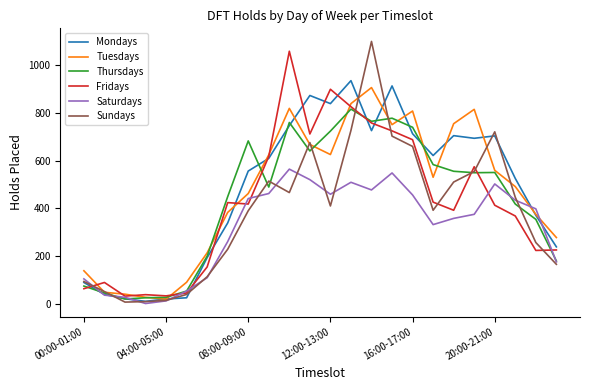

What is the maximum value for Sundays?

1098